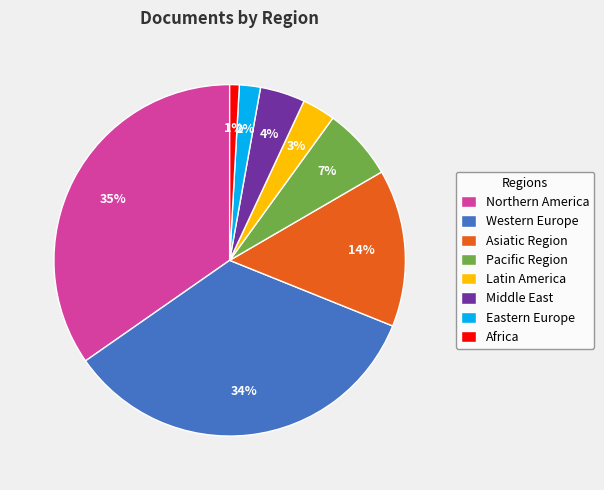

The Asiatic Region slice represents 14% of the pie. True or false?

True